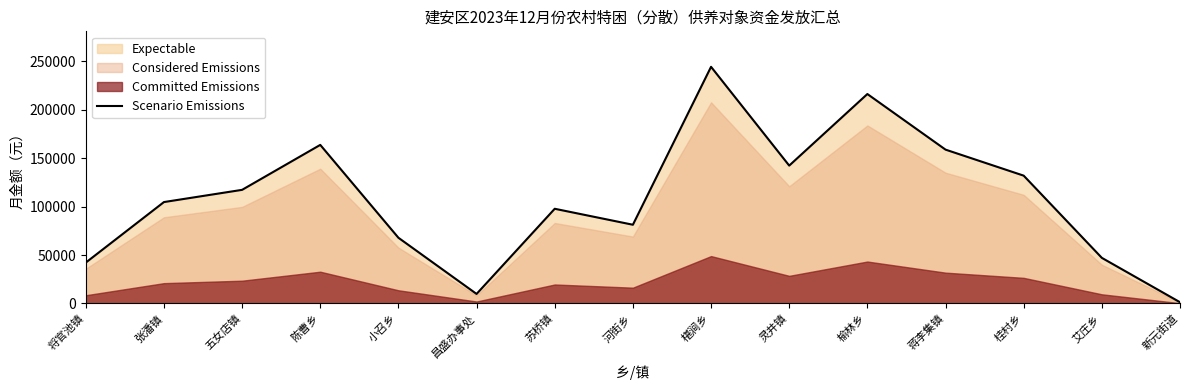

At which category does the chart reach its minimum across all series?

新元街道